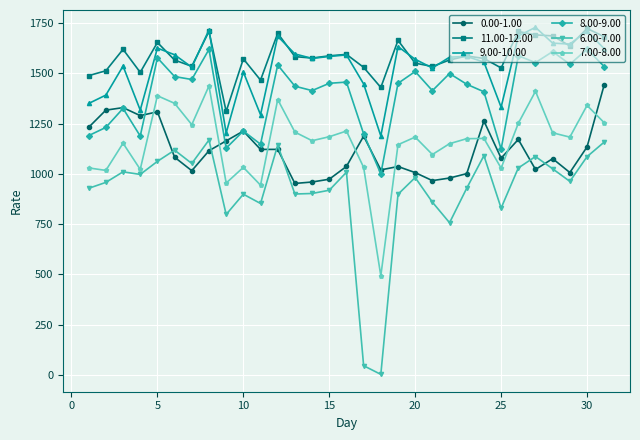

True or false: 6.00-7.00 and 8.00-9.00 intersect in this chart.

False